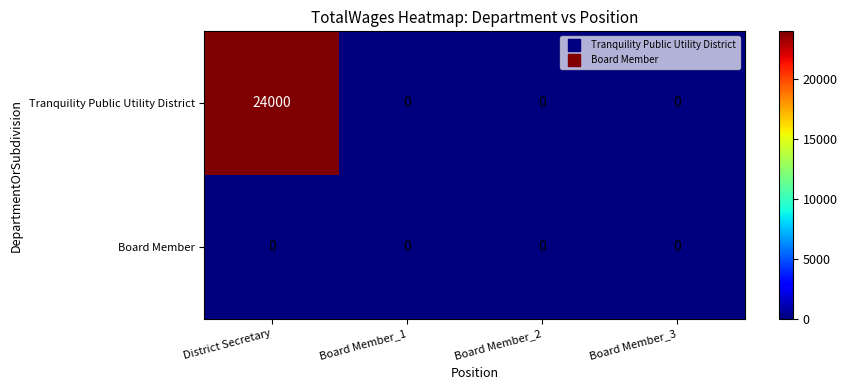

Which series has the largest range (max minus min)?

Tranquility Public Utility District